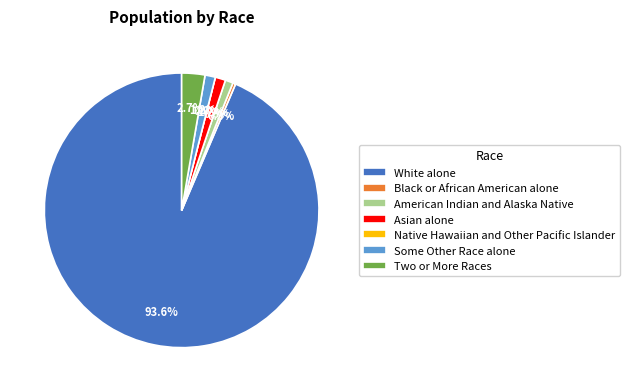

True or false: White alone accounts for 99% of the total.

False